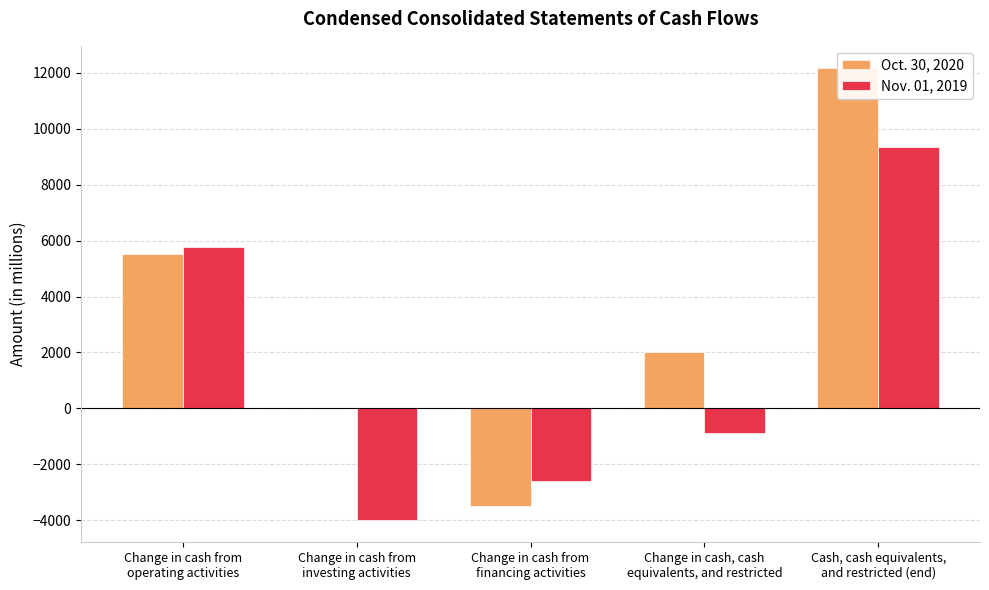

Rank the categories by Oct. 30, 2020 value from highest to lowest.

Cash, cash equivalents,
and restricted (end), Change in cash from
operating activities, Change in cash, cash
equivalents, and restricted, Change in cash from
investing activities, Change in cash from
financing activities